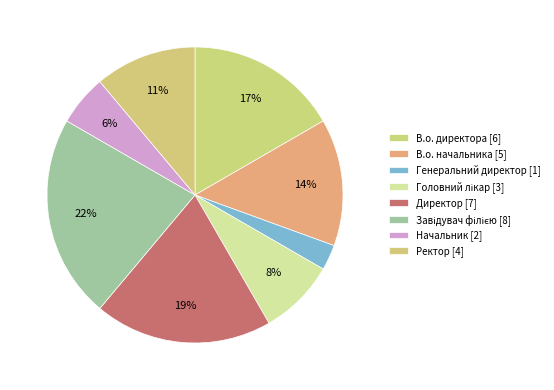

Is it true that Директор is 19% of the pie?

True